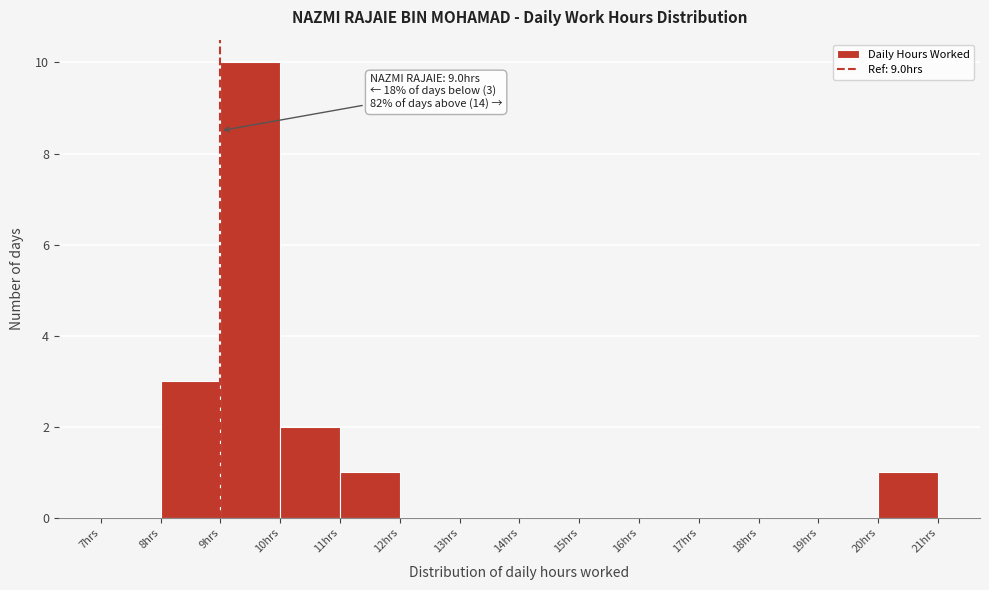

Over which range of the x-axis is the bar tallest?

9 to 10